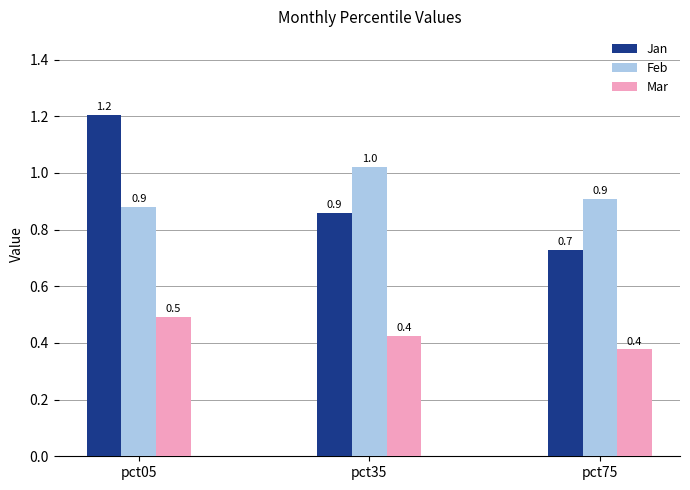

How many Mar values are between 0 and 1?

3